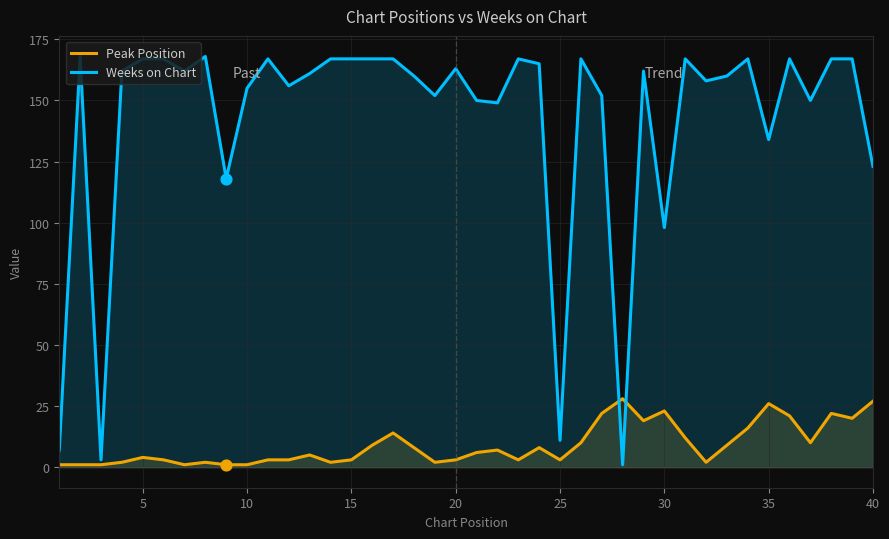

Which series contains the highest Y value?

Weeks on Chart